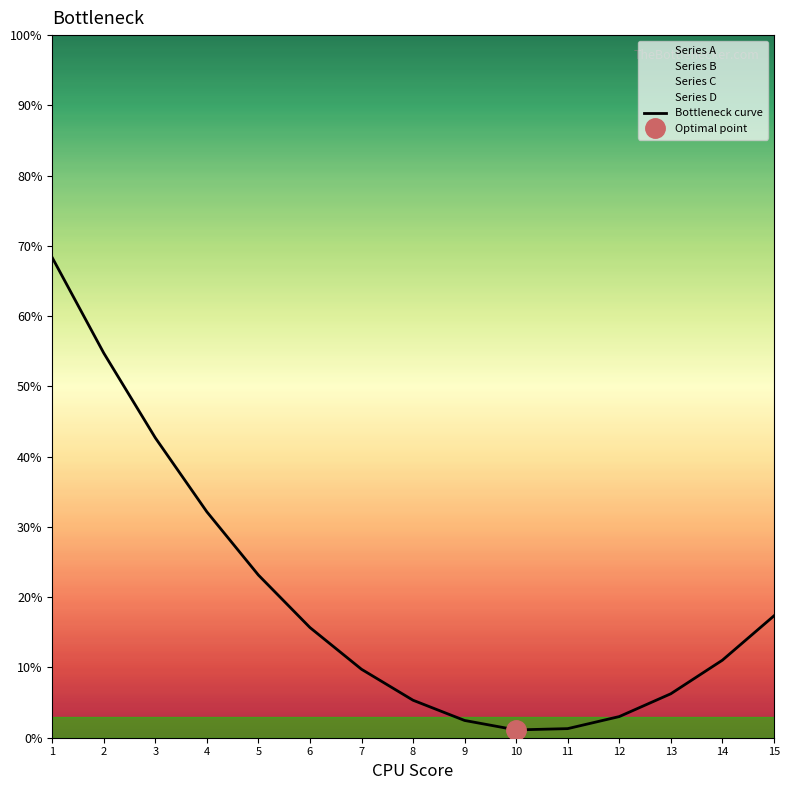

Where is the first local minimum?

10